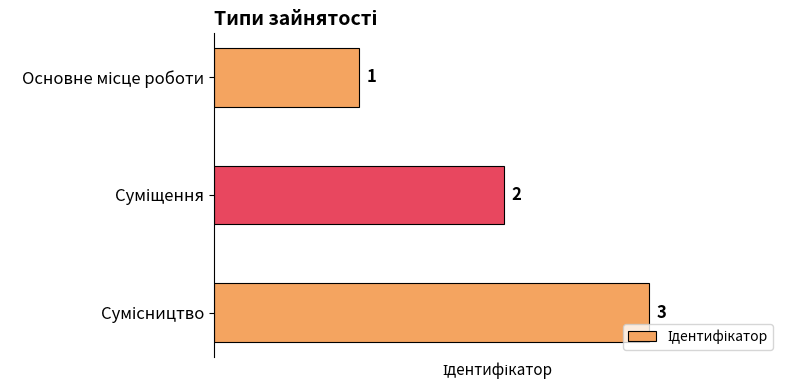

How many values are between 1 and 3?

3